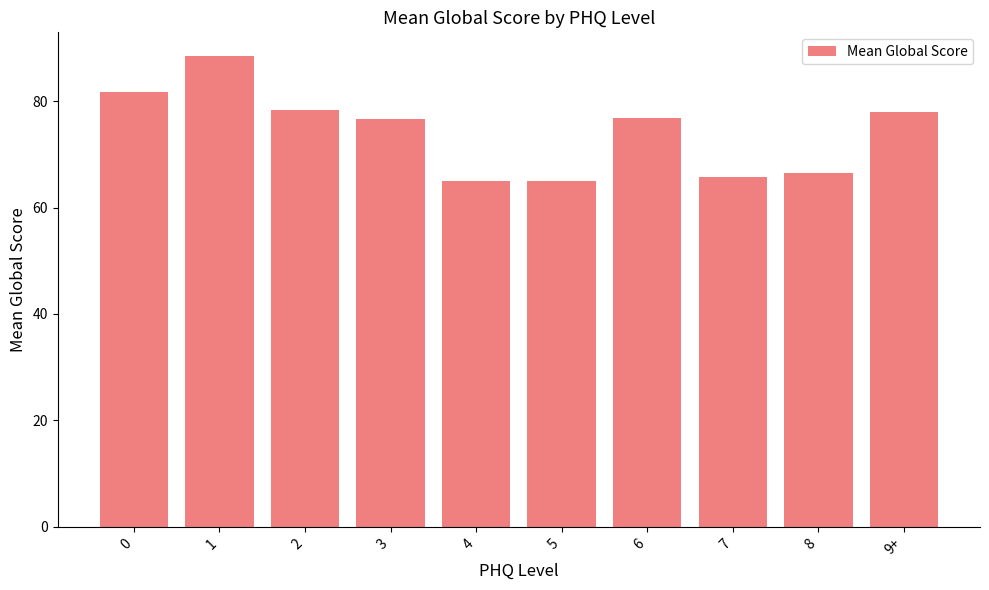

What is the change in value from 4 to 9+?

+13.0